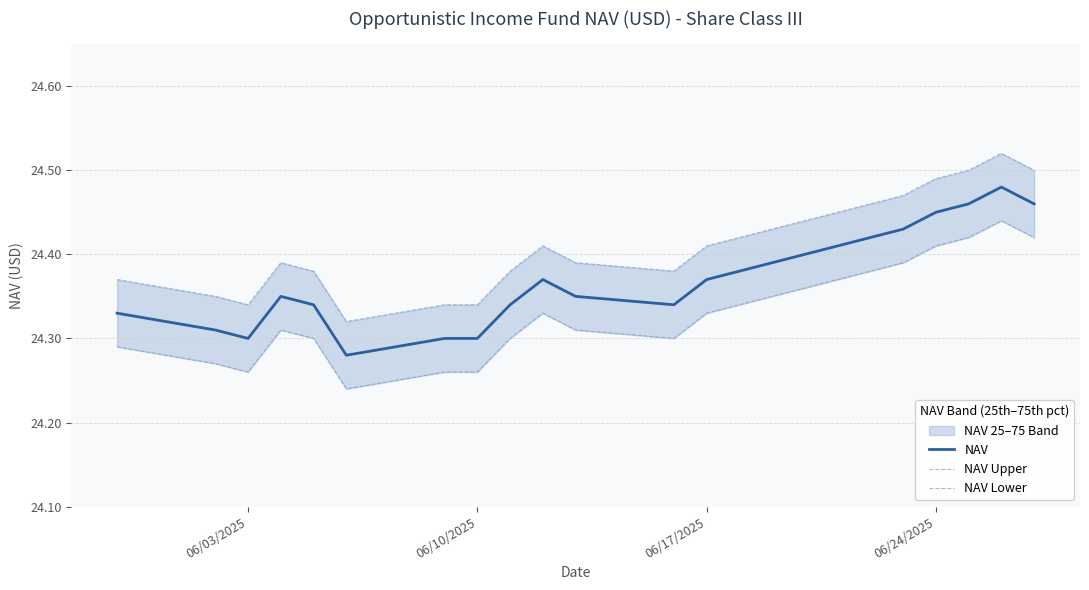

True or false: NAV has a value of 24.3 at 06/03/2025.

True